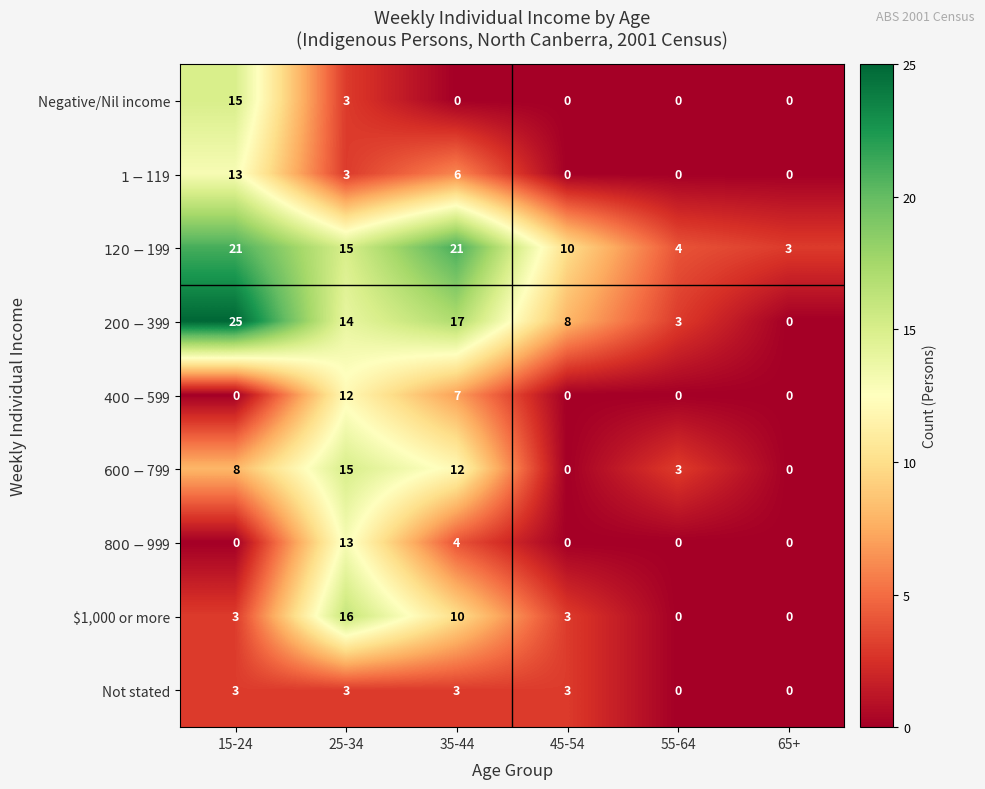

How many Not stated values are between 0 and 3?

6